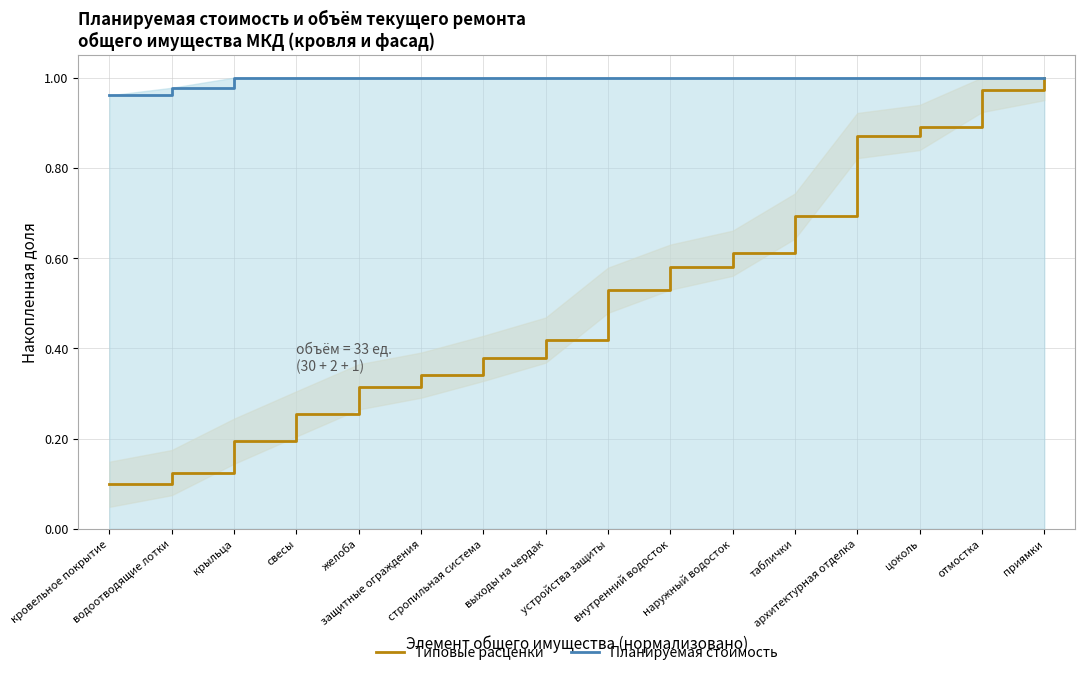

True or false: Планируемая стоимость has a value of 1.0 at свесы.

True